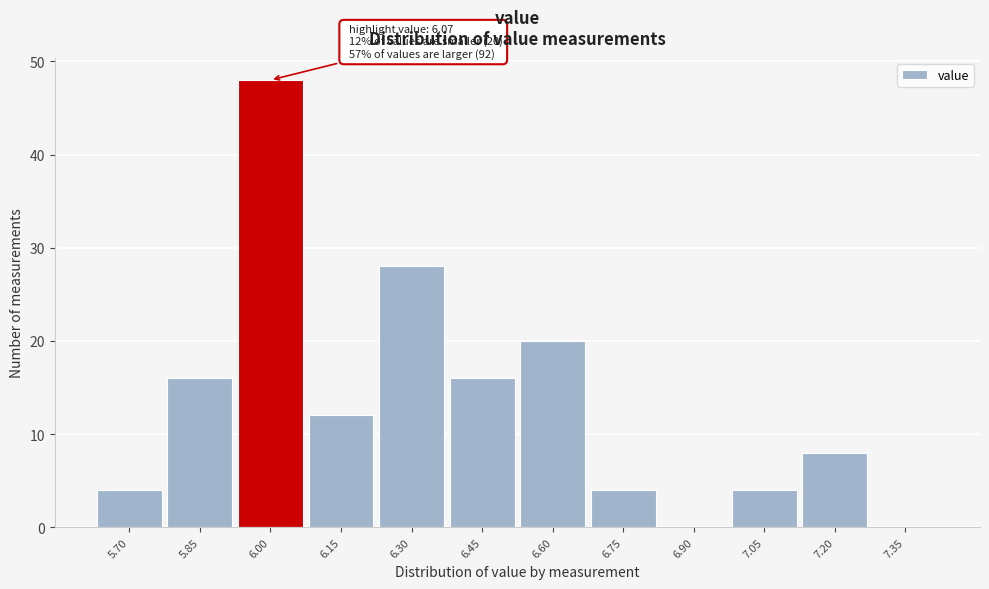

Reading right to left, extract all data points from this chart.

7.35=0	7.20=8	7.05=4	6.90=0	6.75=4	6.60=20	6.45=16	6.30=28	6.15=12	6.00=48	5.85=16	5.70=4